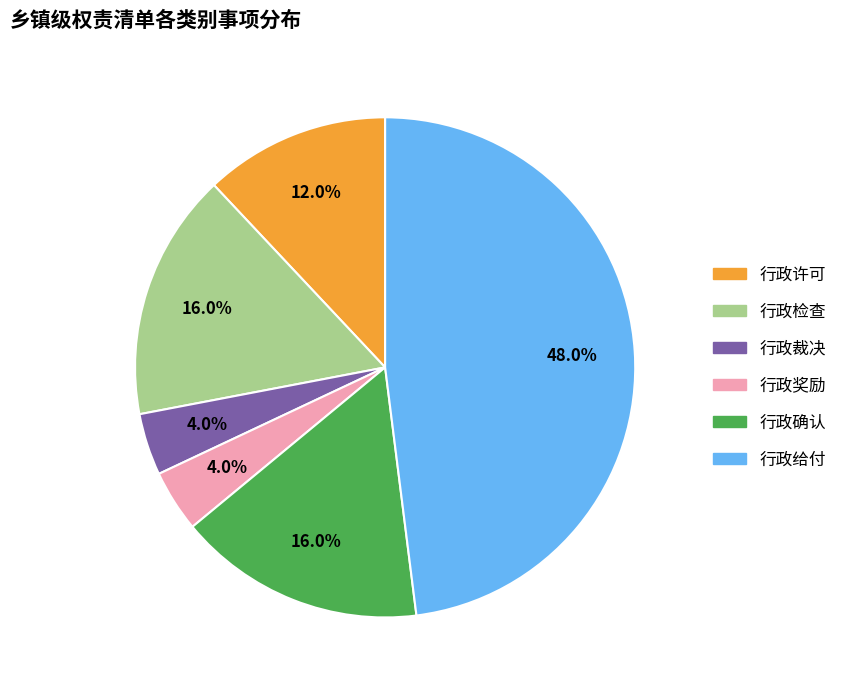

Which has a higher value, 行政裁决 or 行政许可?

行政许可